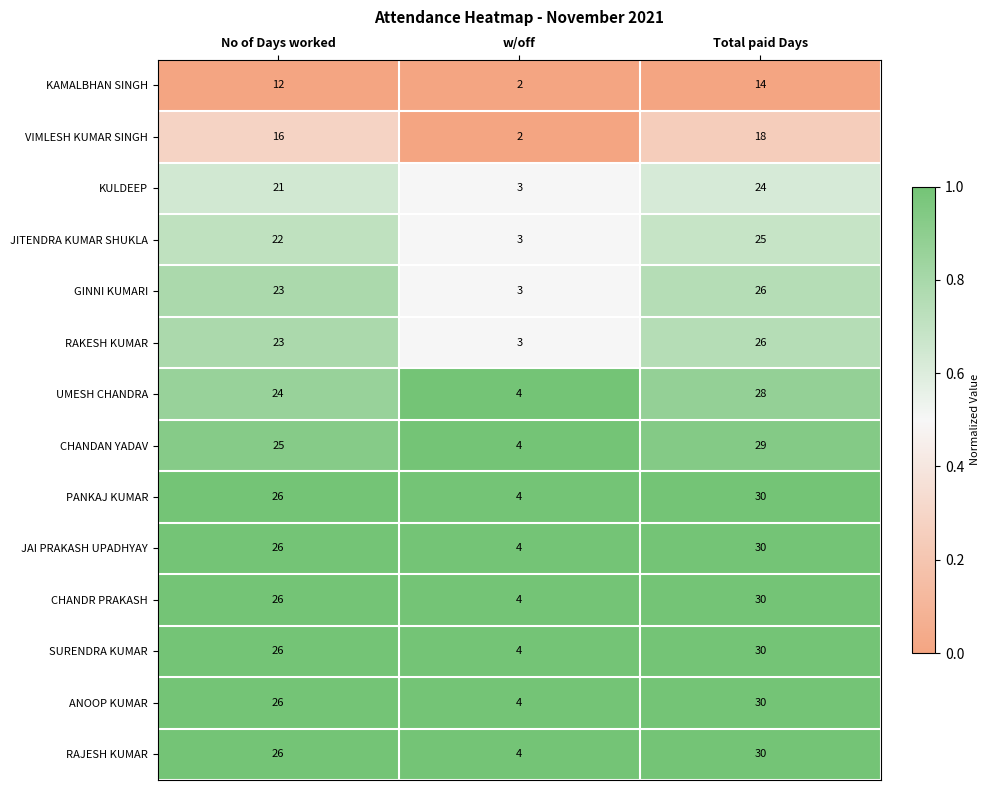

Which category has the lowest value across all series?

w/off